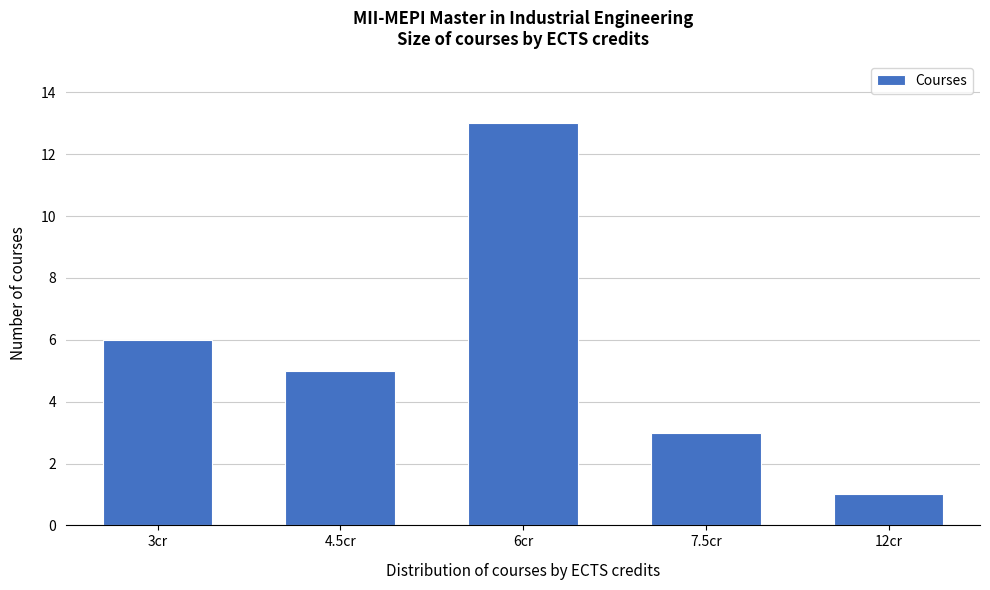

Reading left to right, extract all data points from this chart.

3cr=6	4.5cr=5	6cr=13	7.5cr=3	12cr=1